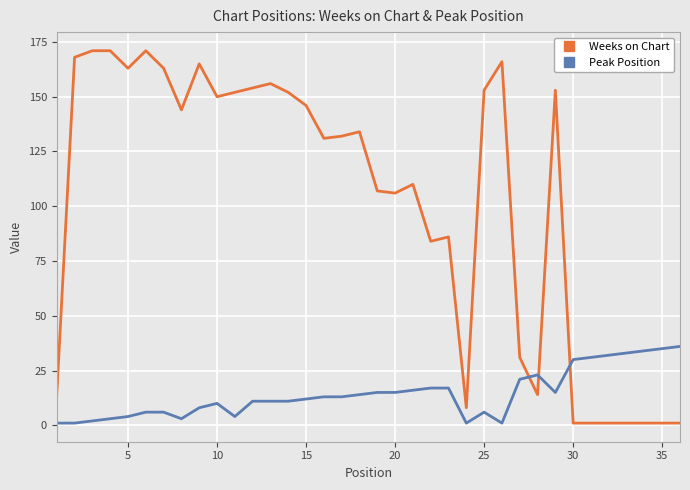

What is the average value of the Peak Position series?

14